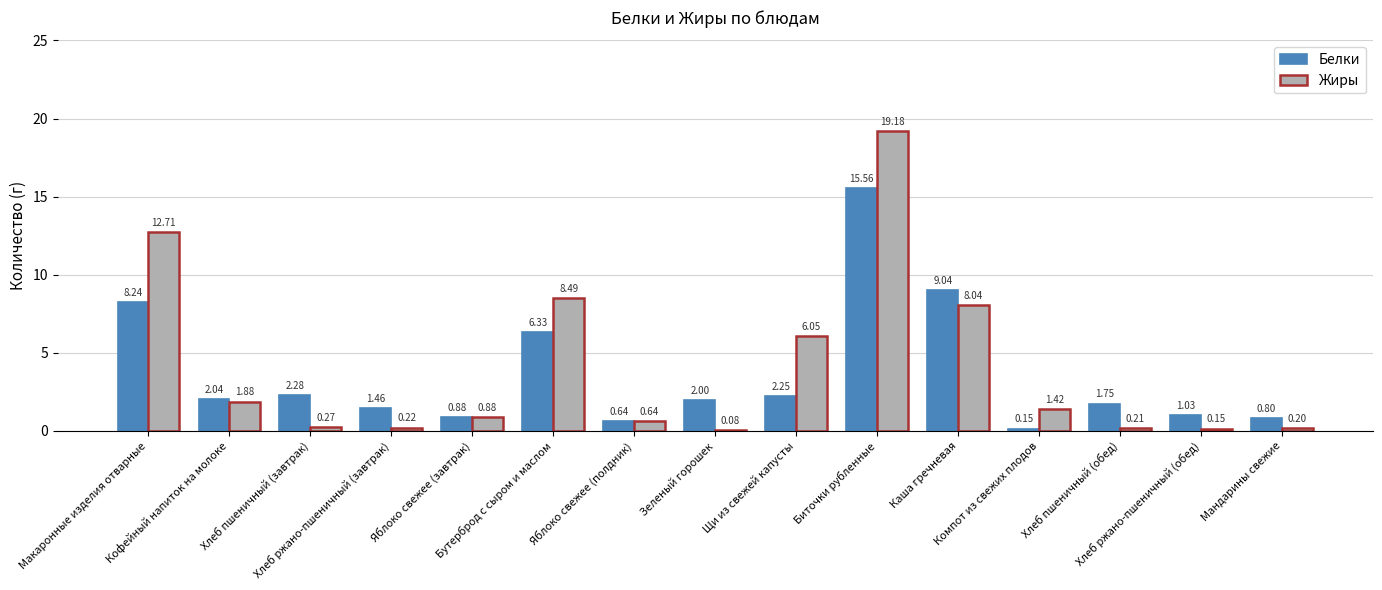

Rank the series by their maximum value, from highest to lowest.

Жиры, Белки